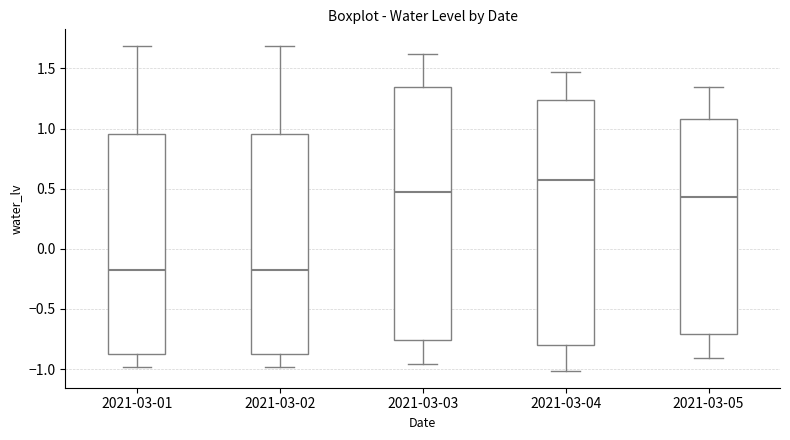

Comparing the boxes themselves (not the whiskers), which one is the tallest?

2021-03-03